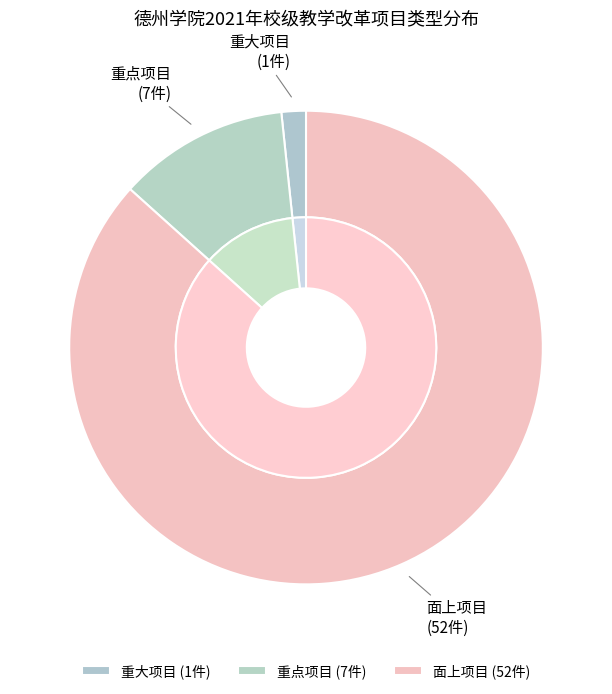

Do 重大项目 and 重点项目 together represent more than half of the pie?

No